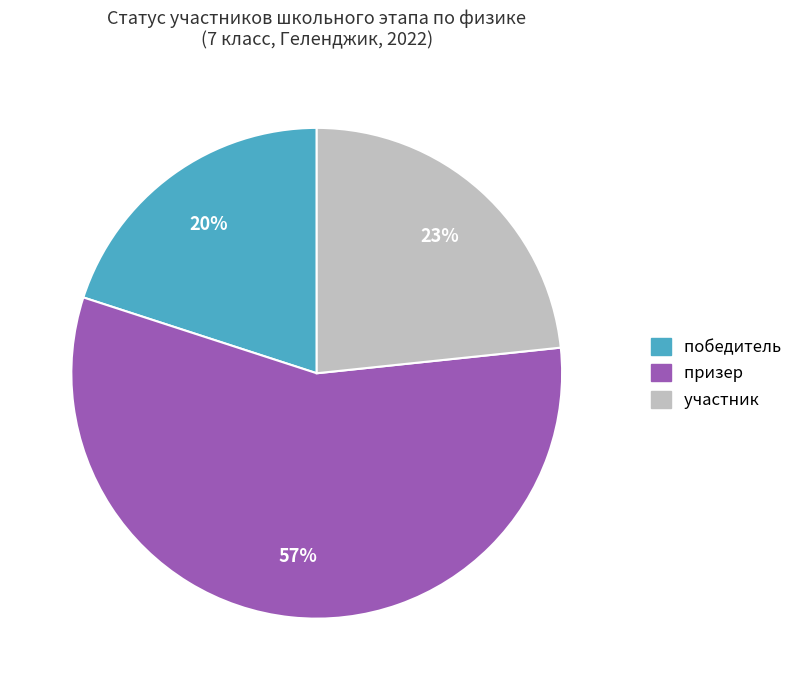

To the nearest percent, what portion does призер represent?

57%